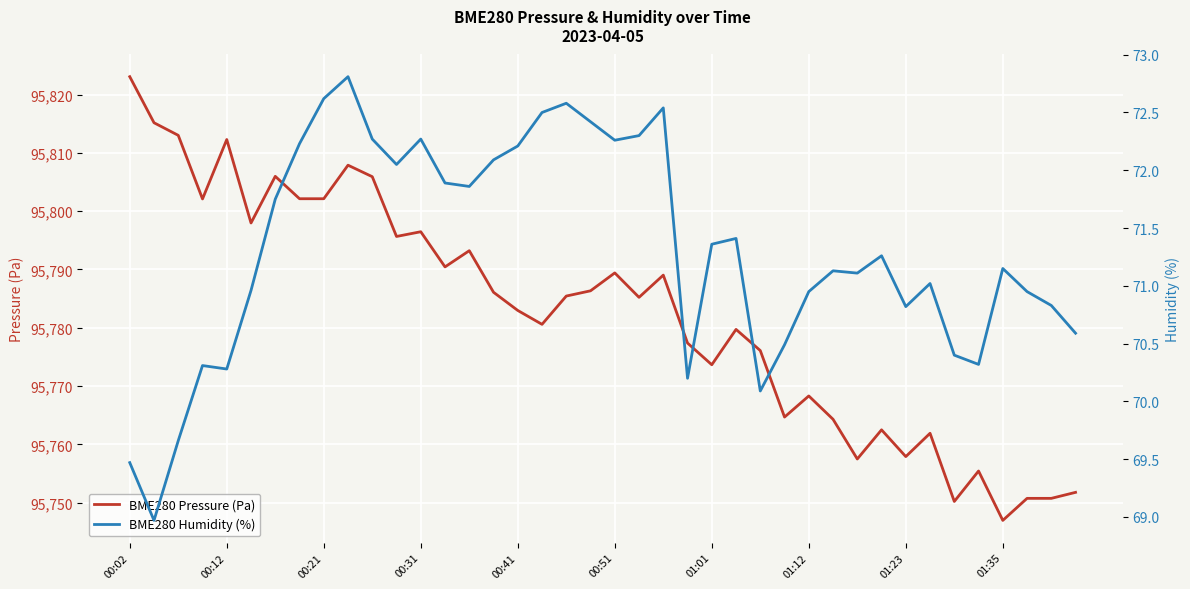

Which series has the largest range (max minus min)?

BME280 Pressure (Pa)